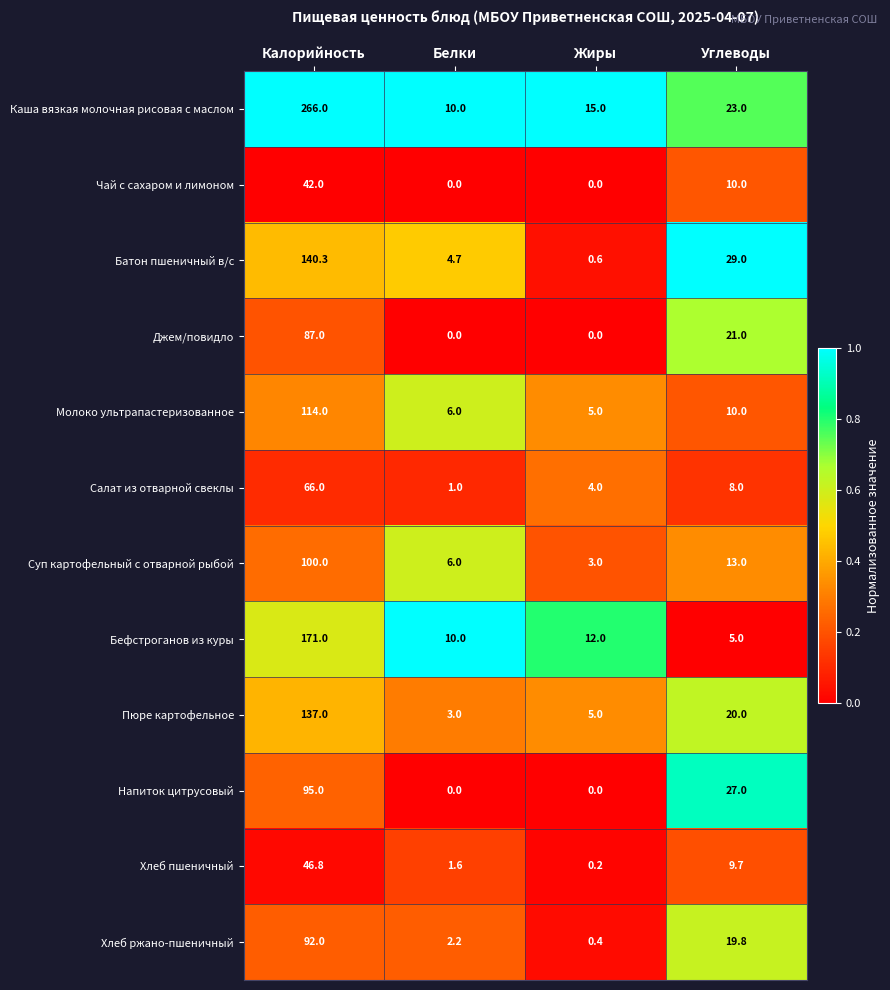

The value of Молоко ультрапастеризованное at Жиры is 7.0. True or false?

False